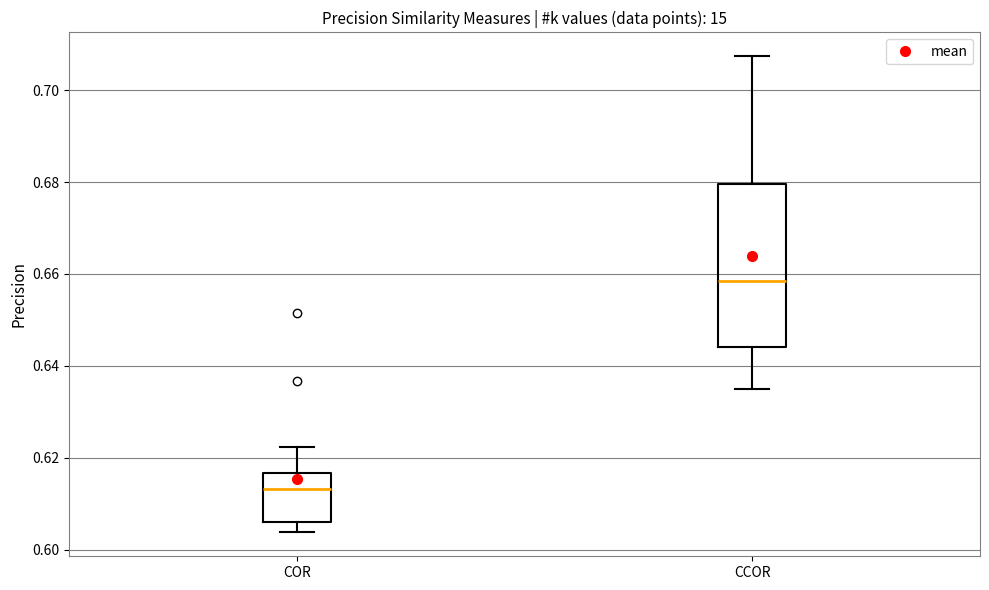

Reading left to right, transcribe this box plot: for each box, give where its median line is, the range the box spans, and where its two whiskers end, as read against the y-axis. The values are not printed on the chart, so give them approximately, as read against the axis.

COR: median 0.614, box 0.606 to 0.616, whiskers 0.604 to 0.622
CCOR: median 0.658, box 0.644 to 0.680, whiskers 0.634 to 0.708